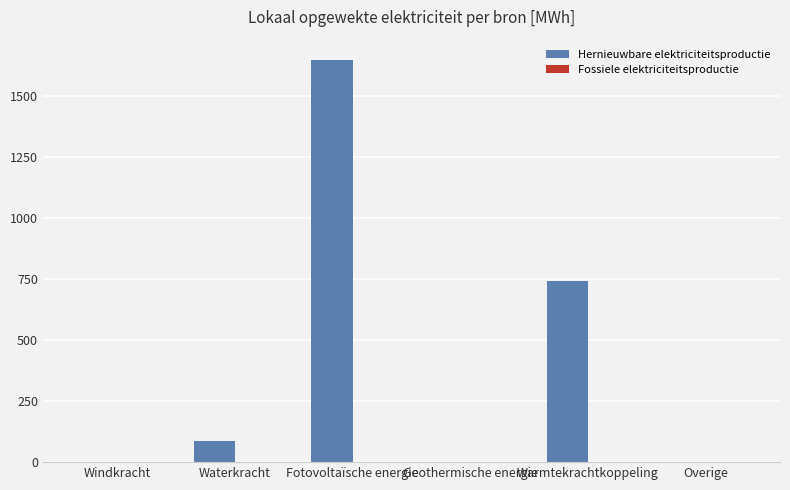

How many categories are shown in the chart?

6